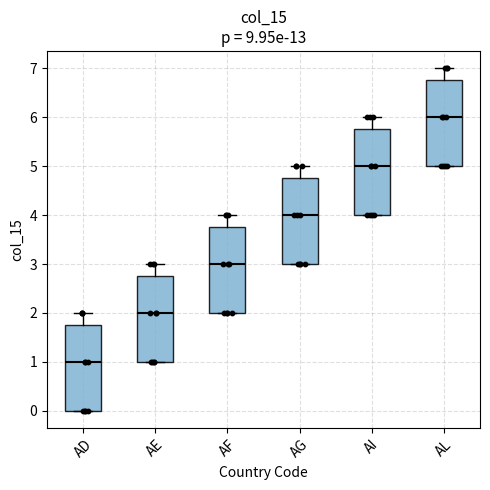

Which box's median line is the highest?

AL